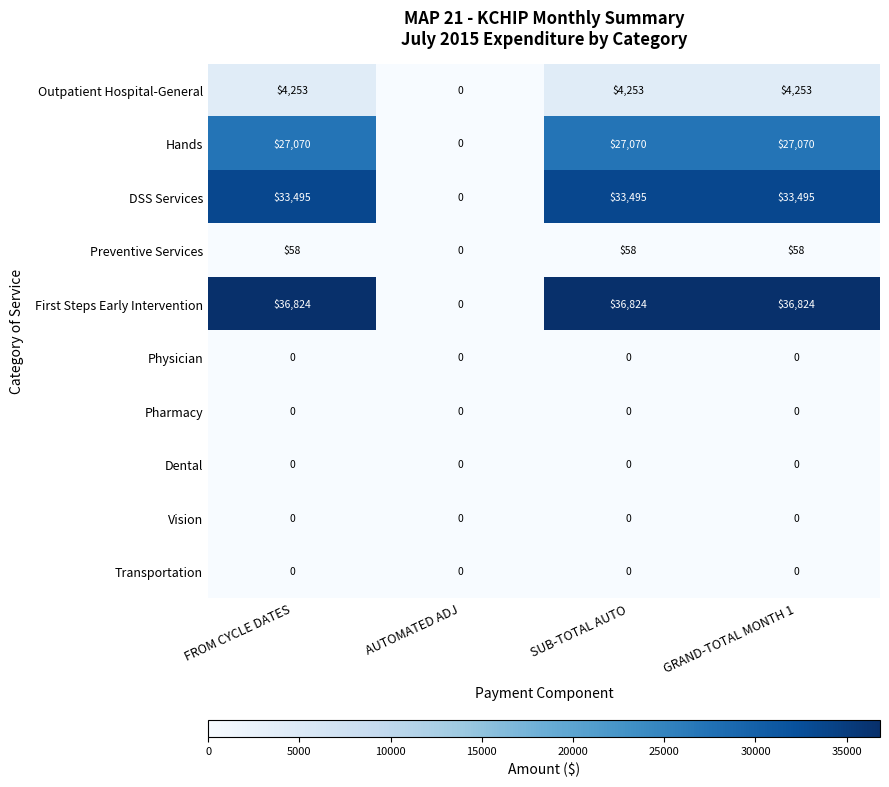

What is the greatest value displayed?

36824